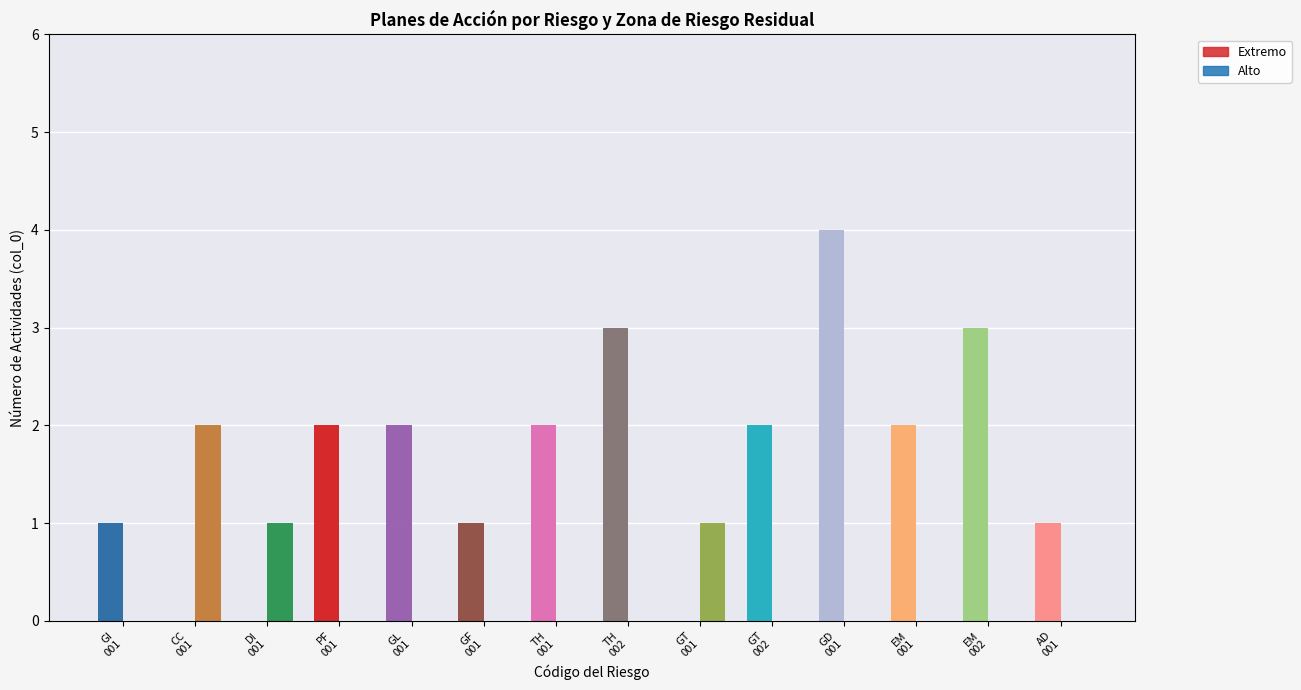

At GT
002, list the series in order from largest to smallest.

Extremo, Alto